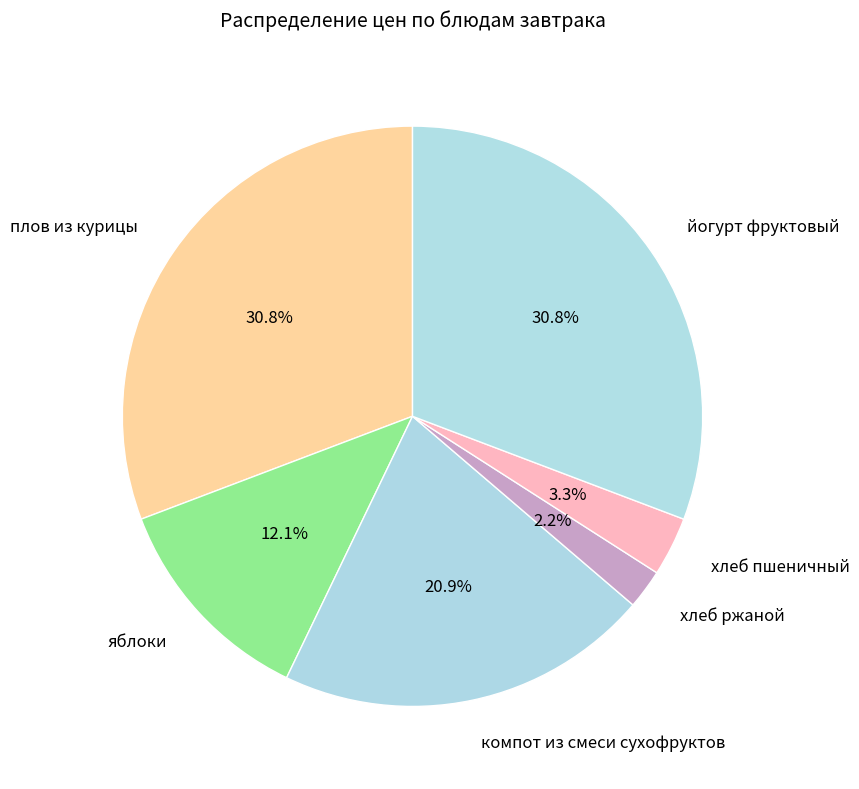

Approximately how many times larger is the value at компот из смеси сухофруктов compared to плов из курицы?

0.7